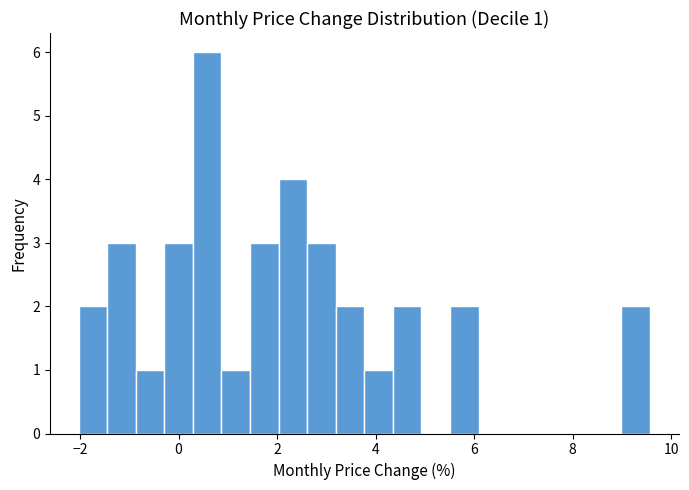

Read against the x-axis, roughly where is the centre of the tallest bar?

0.6